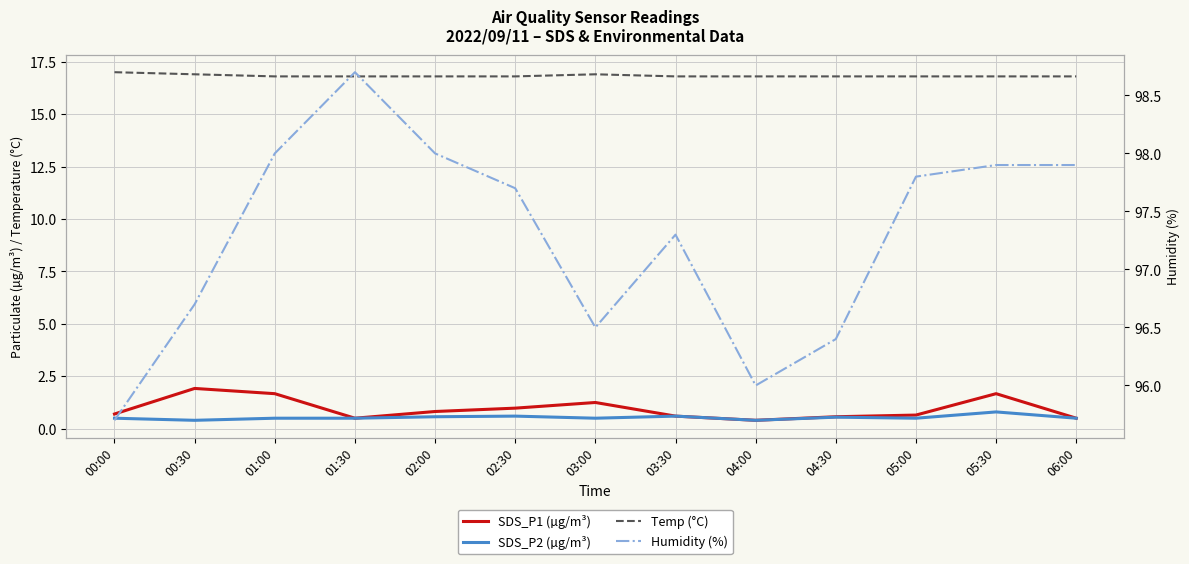

Between 02:00 and 03:30, which series saw the biggest shift?

Humidity (%)